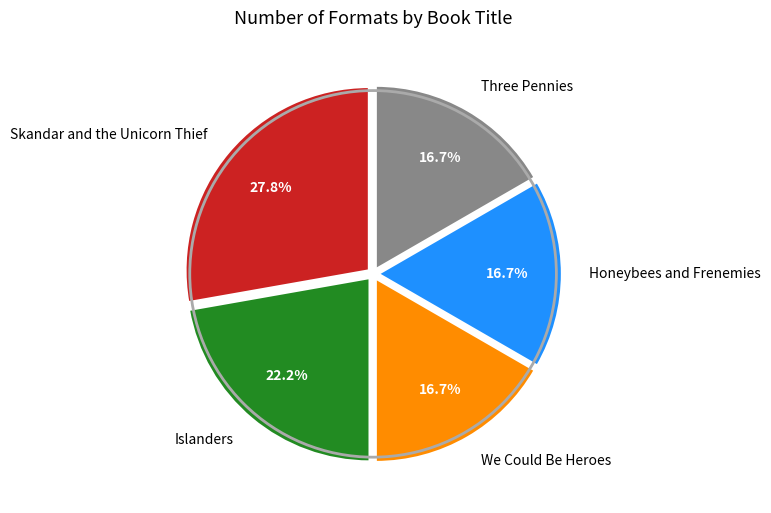

Is it true that Three Pennies is 8% of the pie?

False